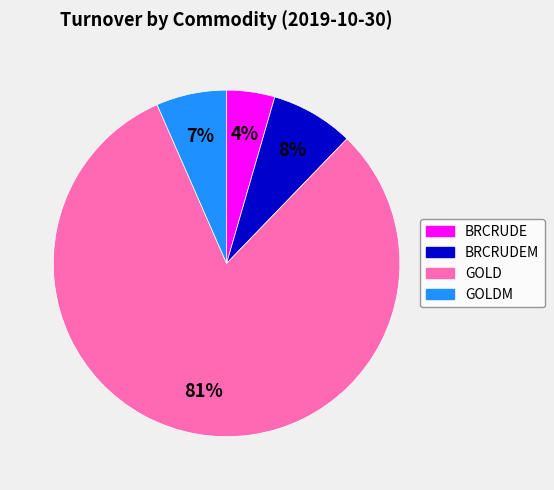

To the nearest percent, what is the average slice percentage?

25%